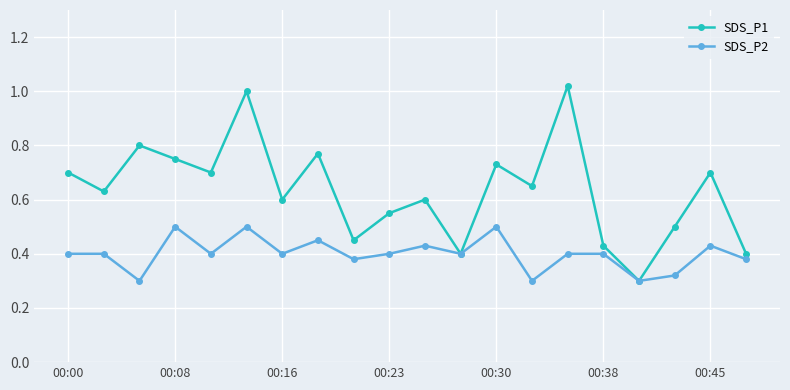

At how many categories does at least one series exceed 0?

20